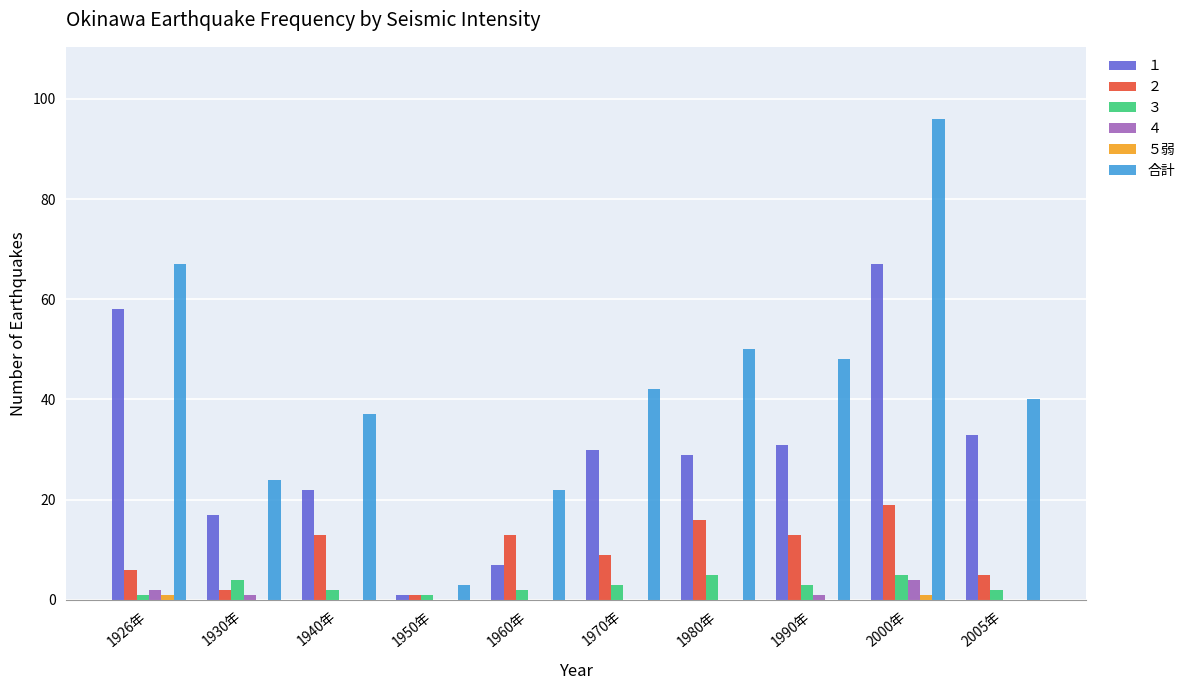

At which category is the sum across all series the highest?

2000年